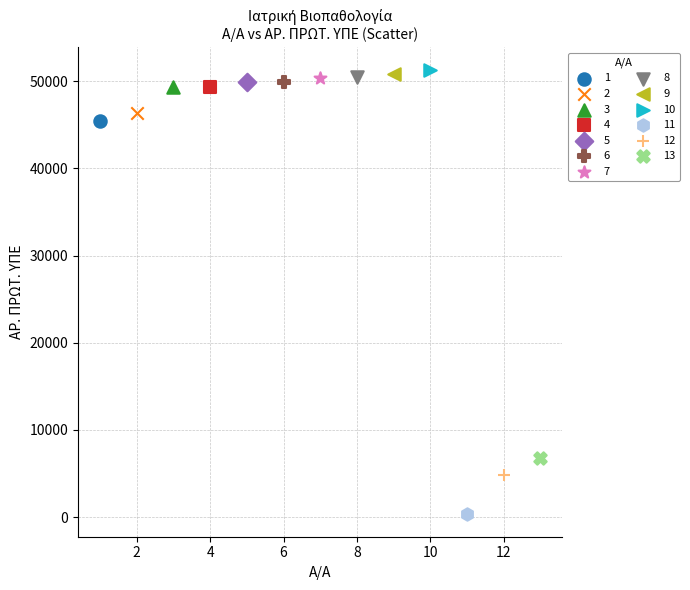

Which series contains the highest Y value?

10